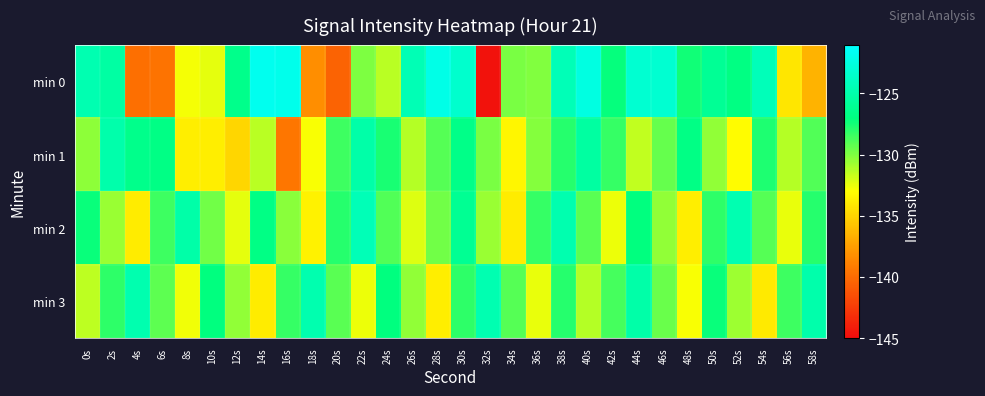

Which has a higher value, 46s or 56s?

46s